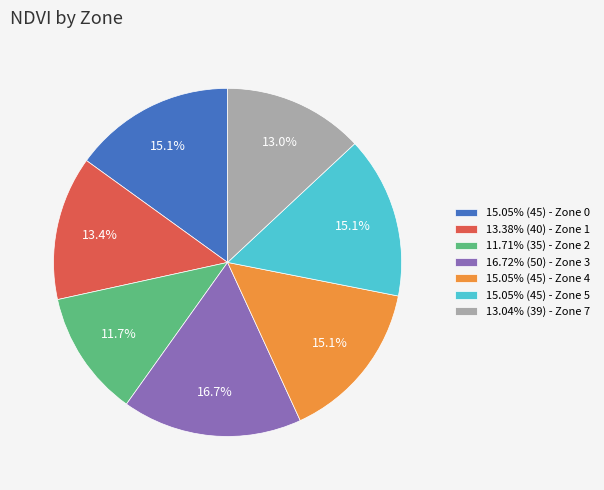

Is the sum of 15.05% (45) - Zone 4 and 13.38% (40) - Zone 1 greater than half?

No